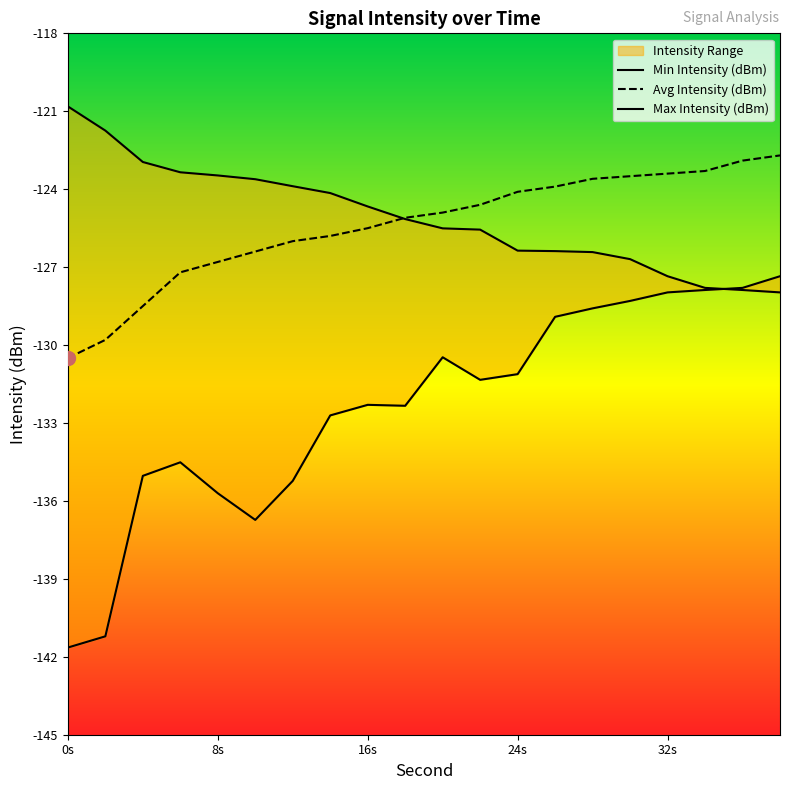

At how many categories does at least one series exceed -133?

20